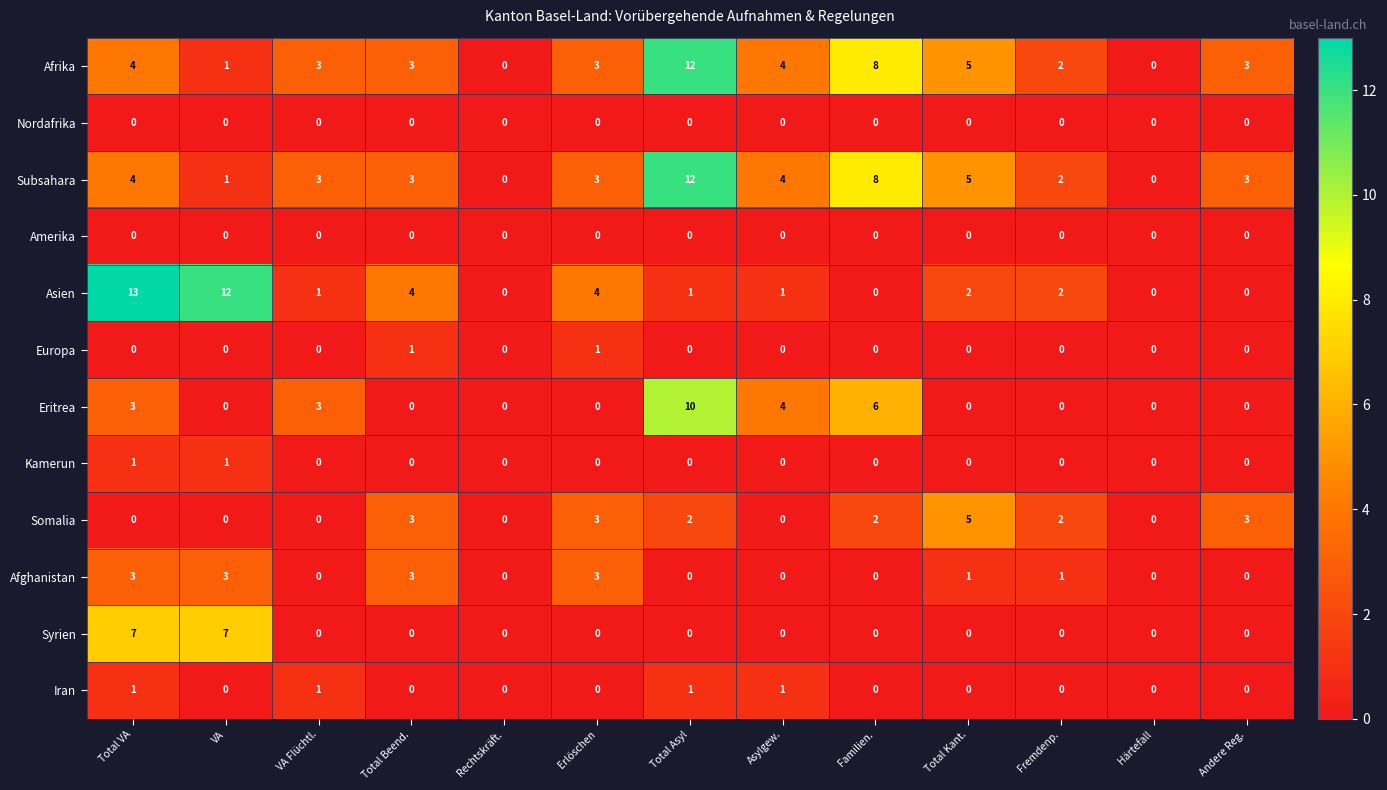

At how many categories does at least one series exceed 1?

11